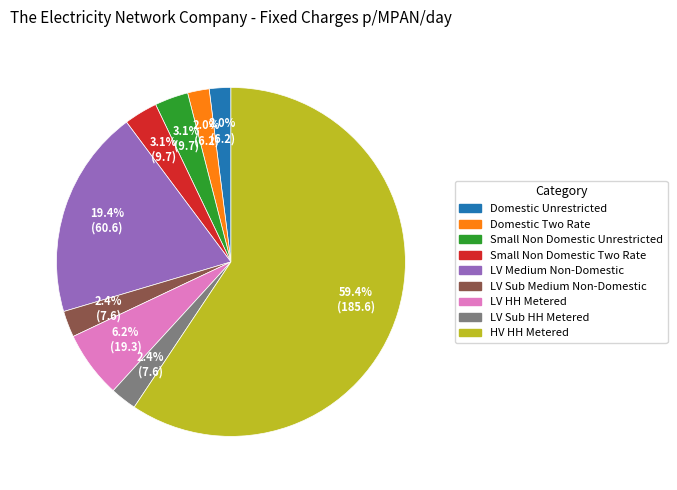

To the nearest percent, what is the difference between the LV Medium Non-Domestic and Small Non Domestic Two Rate slice percentages?

16%